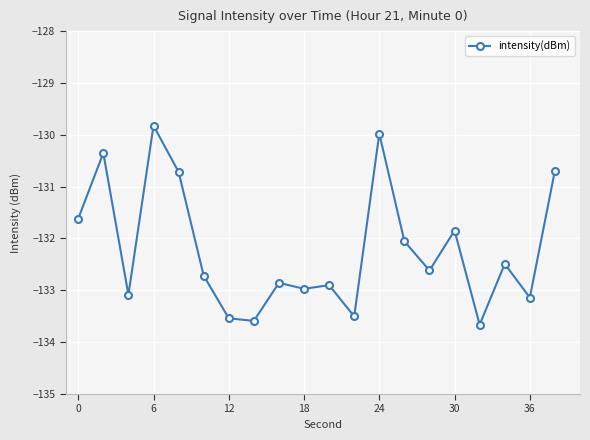

Does the chart have visible grid lines?

Yes